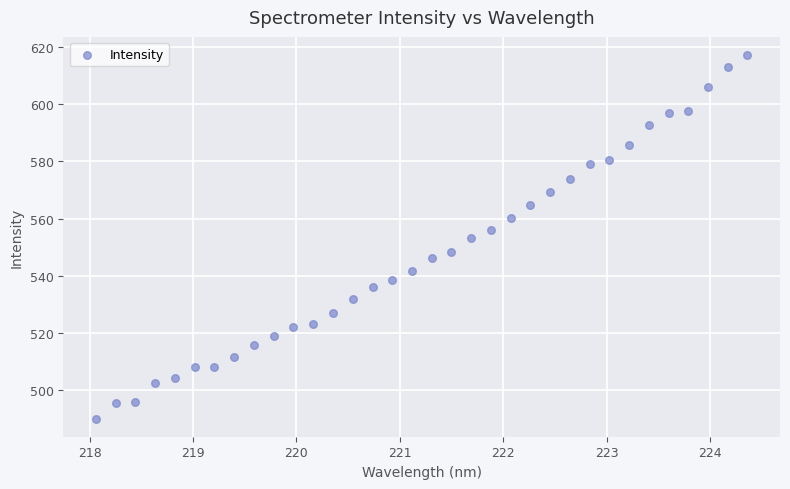

What is the range of X values (max minus min)?

6.3